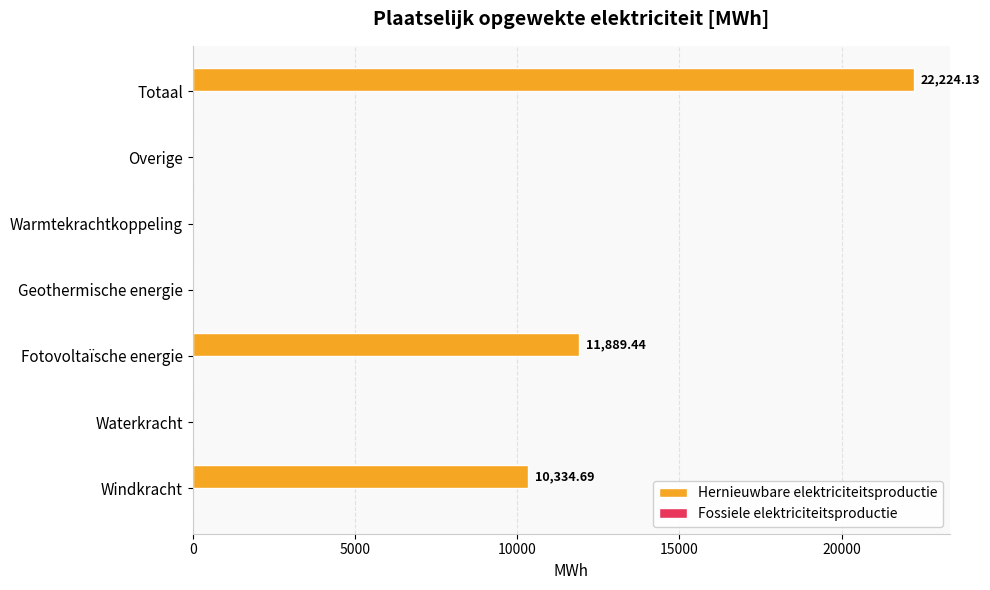

Which has a higher value, Waterkracht or Windkracht?

Windkracht